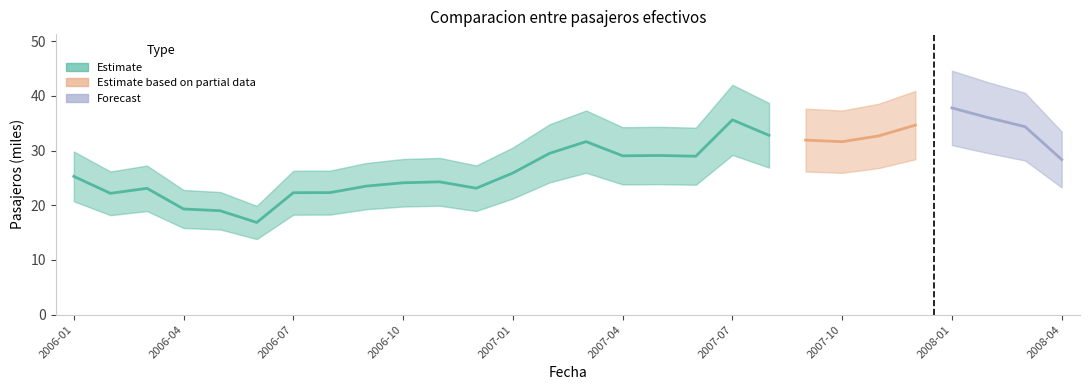

What is the label of the 21st point from the right?

2006-08